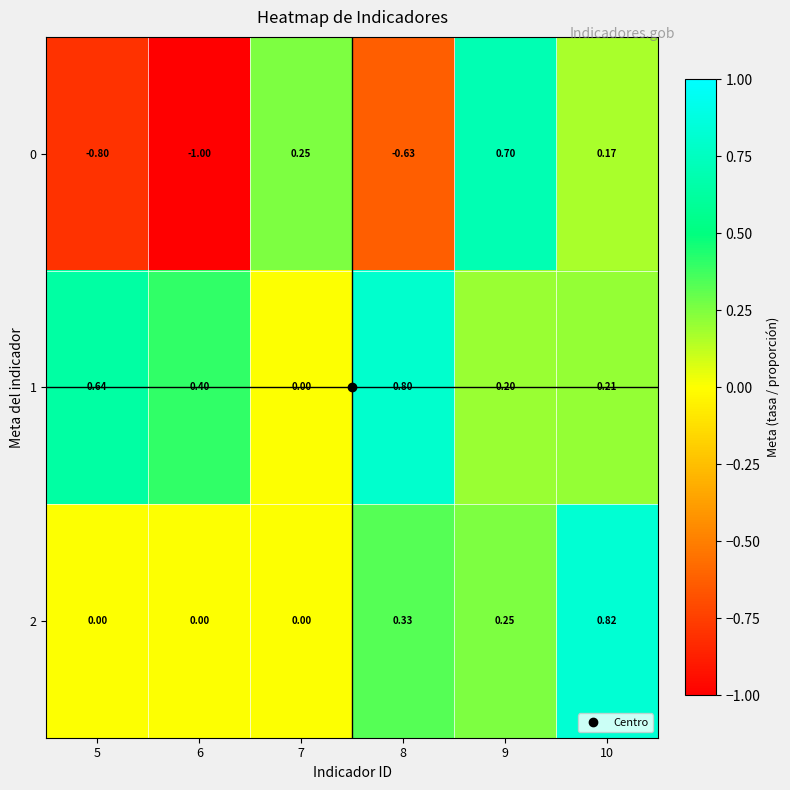

How many data points in 0 are less than 0?

3